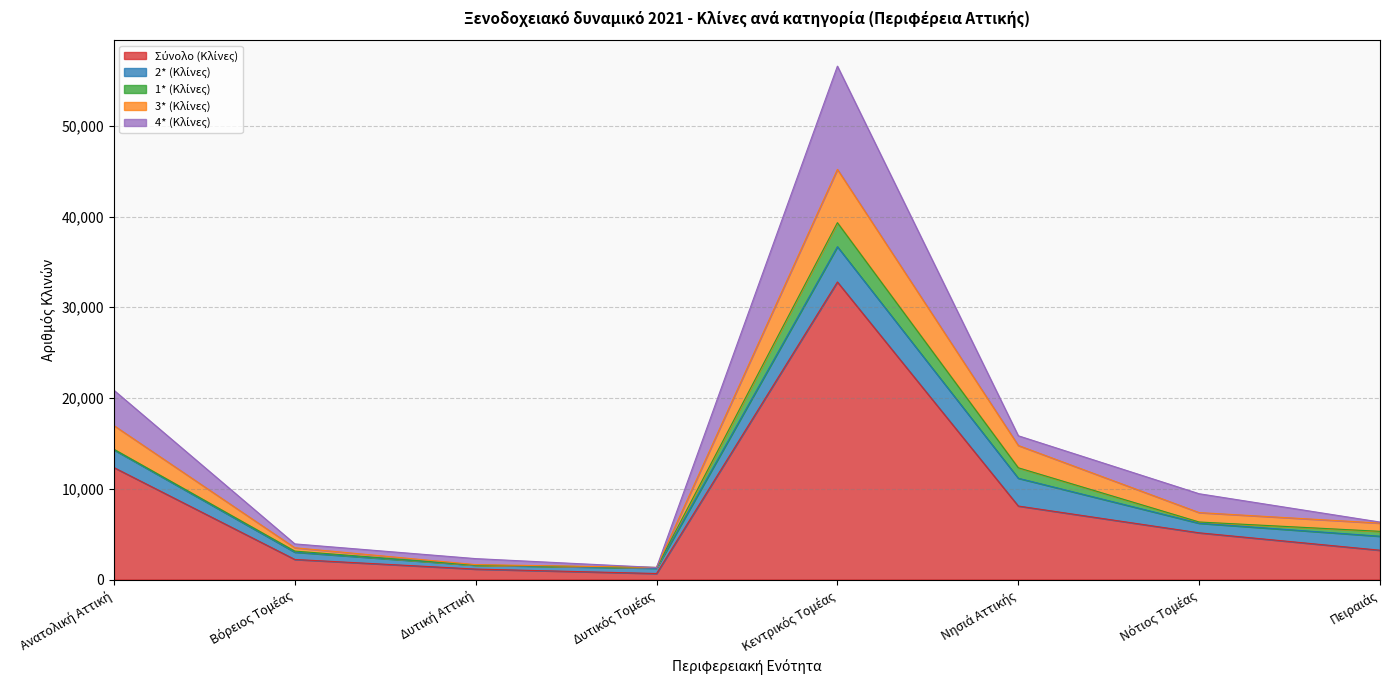

Which category has the lowest value in the 3* (Κλίνες) series?

Δυτικός Τομέας